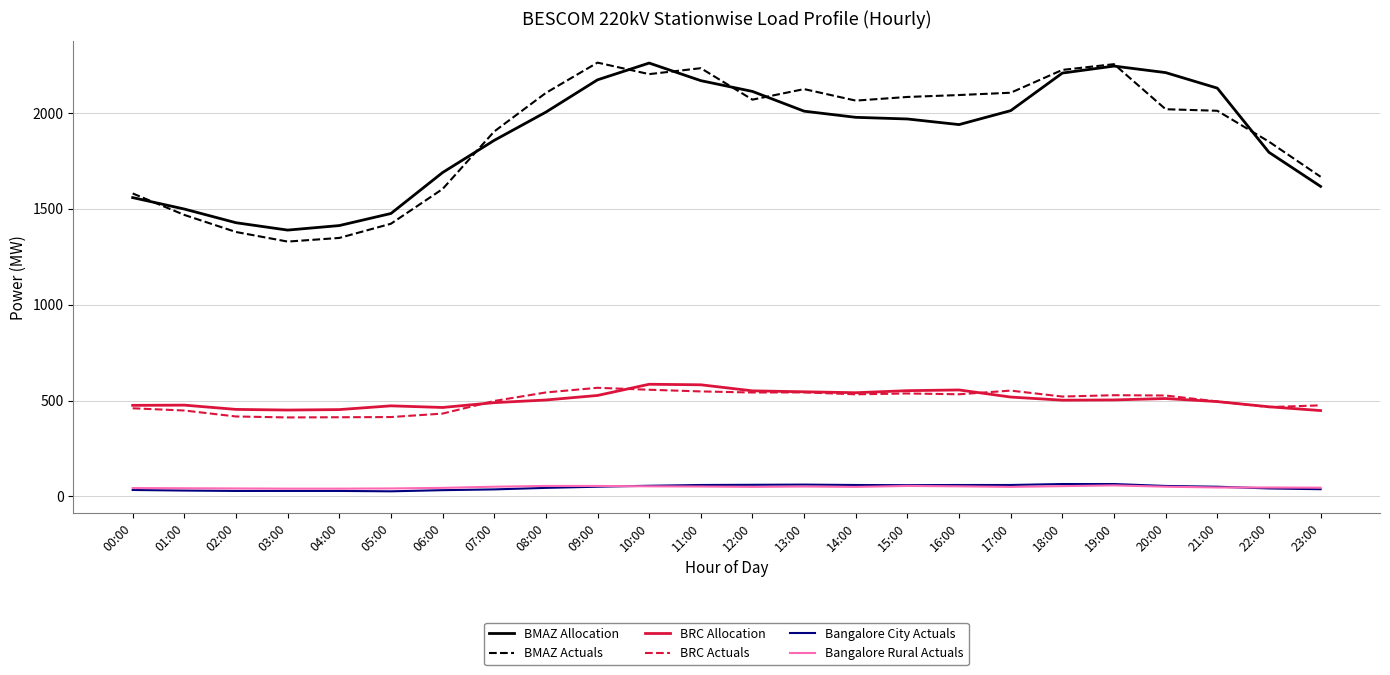

The value of BRC Actuals at 16:00 is 533.0. True or false?

True